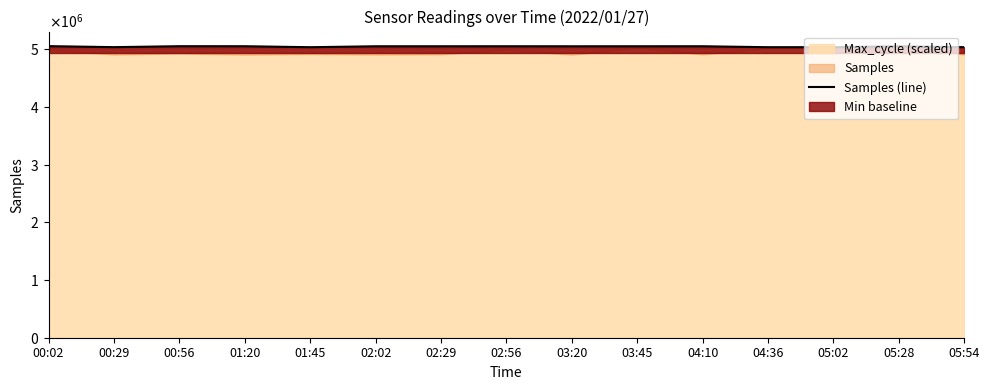

What is the difference between the values at 04:10 and 01:45?

16597